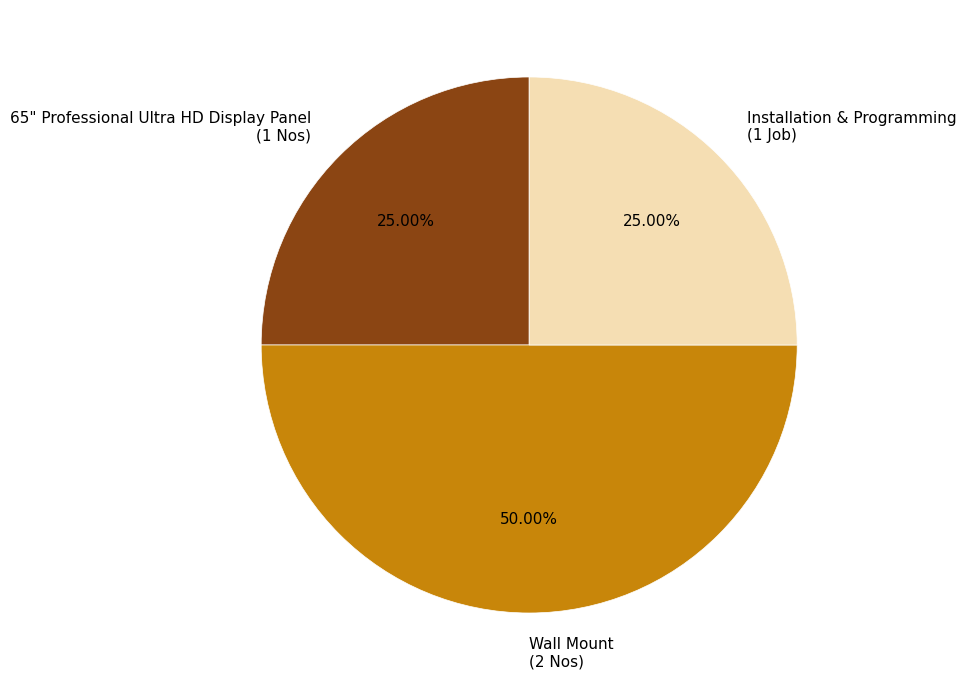

Is 65" Professional Ultra HD Display Panel (1 Nos) the majority of the pie?

No